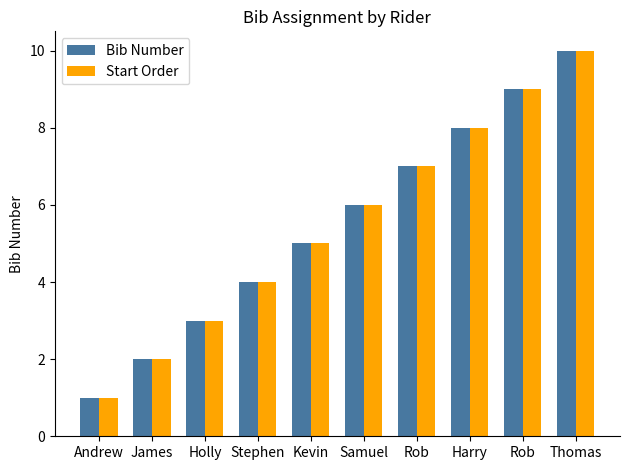

Are the bars horizontal?

No